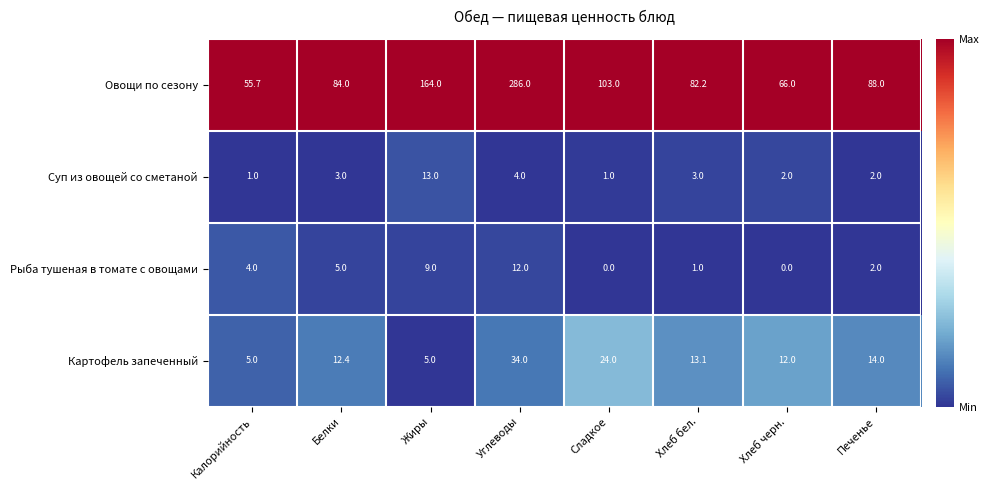

What is the total value across all series at Печенье?

106.0